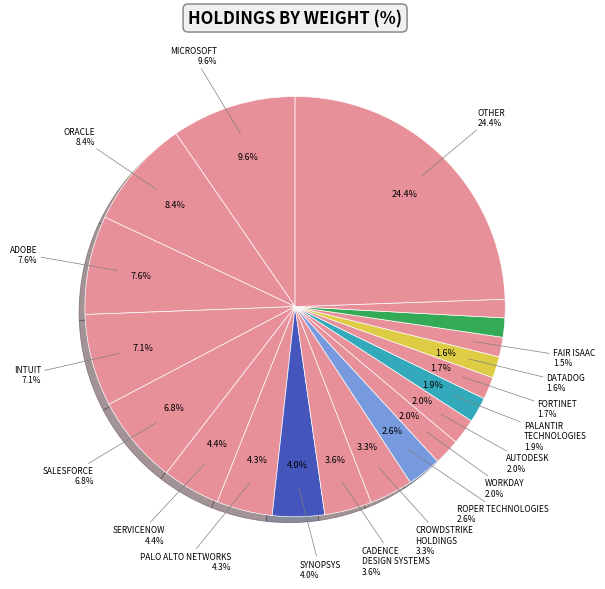

Does ORACLE CORP account for over 50% of the chart?

No